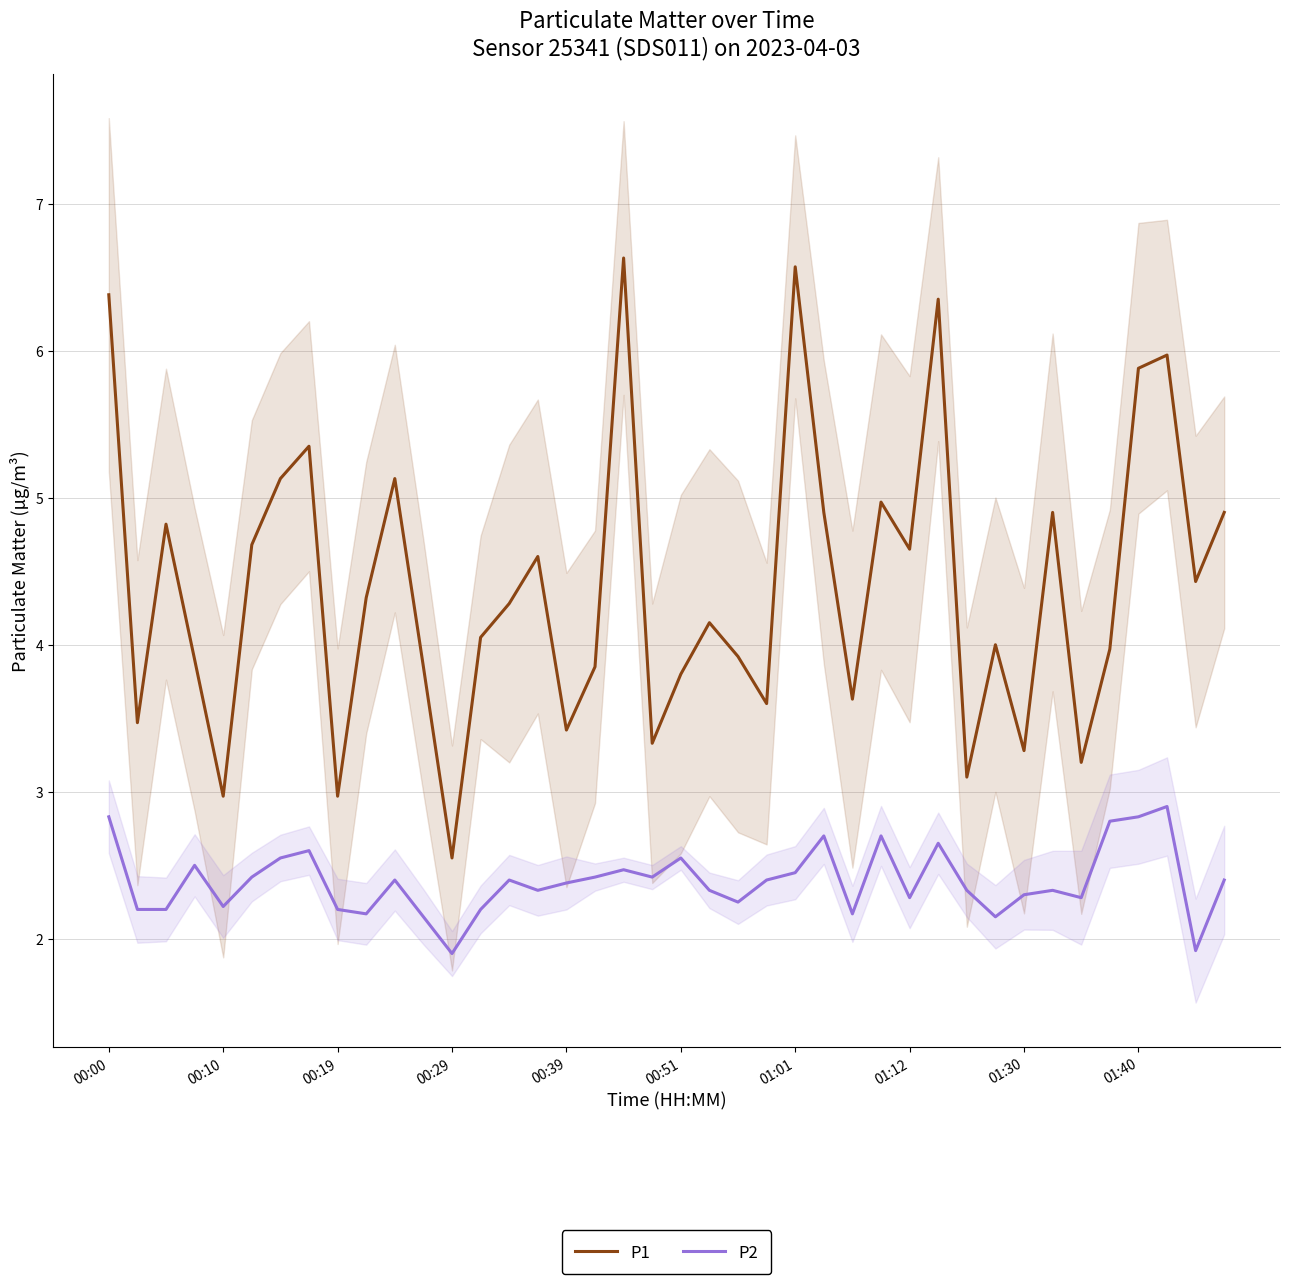

True or false: P1 has more than 2 interior local peaks.

True